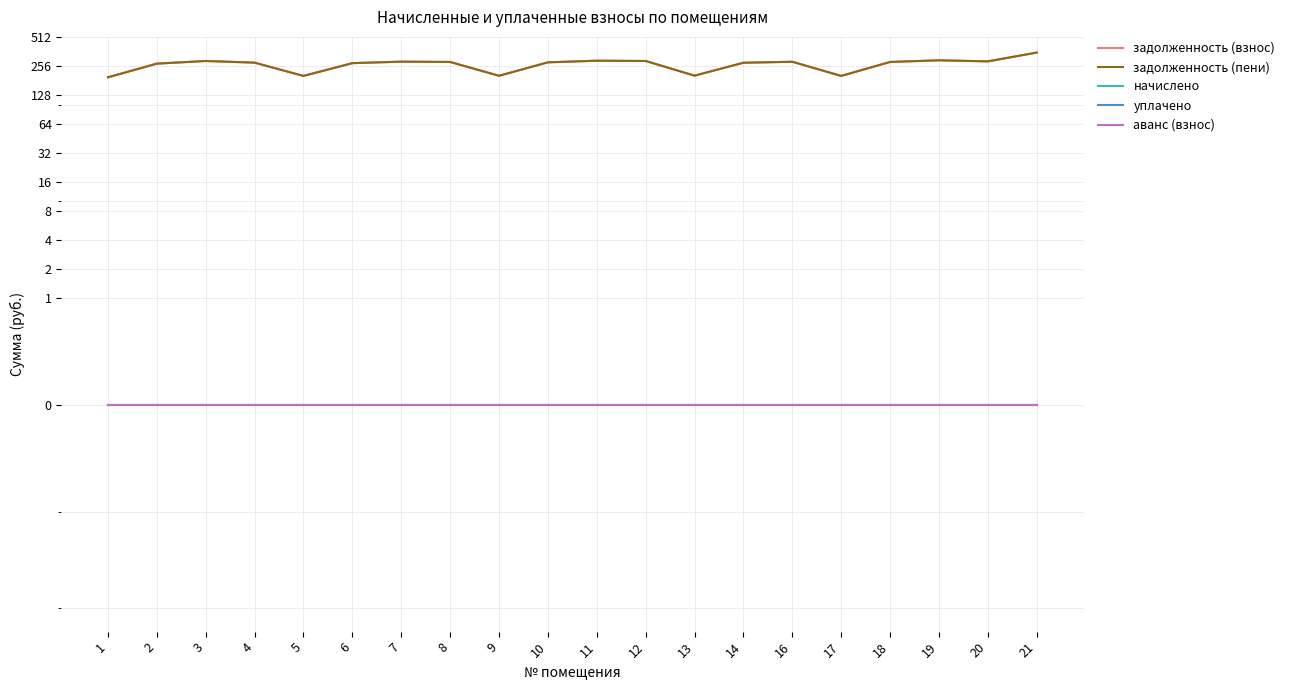

What is the average value of the задолженность (пени) series?

264.9